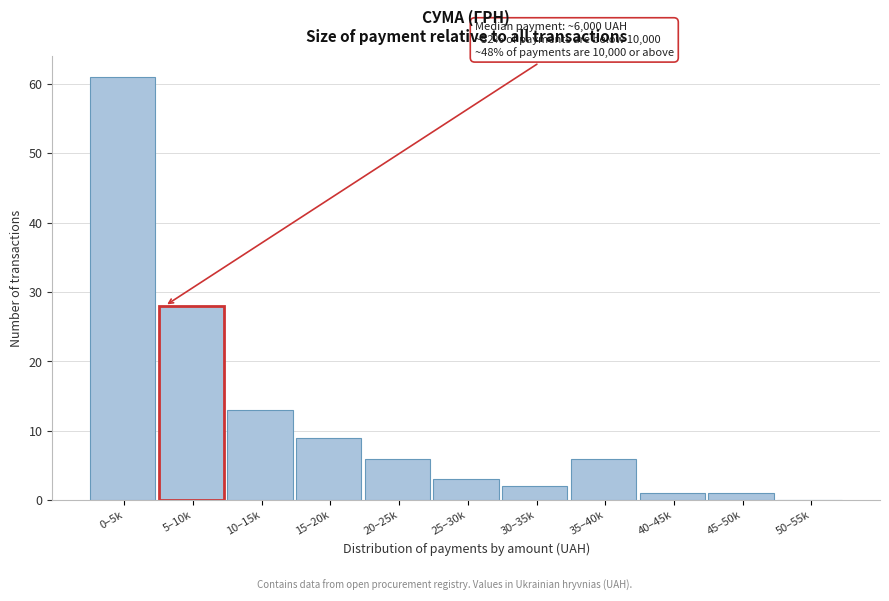

Reading left to right, list all the values displayed in this chart.

0–5k=61	5–10k=28	10–15k=13	15–20k=9	20–25k=6	25–30k=3	30–35k=2	35–40k=6	40–45k=1	45–50k=1	50–55k=0